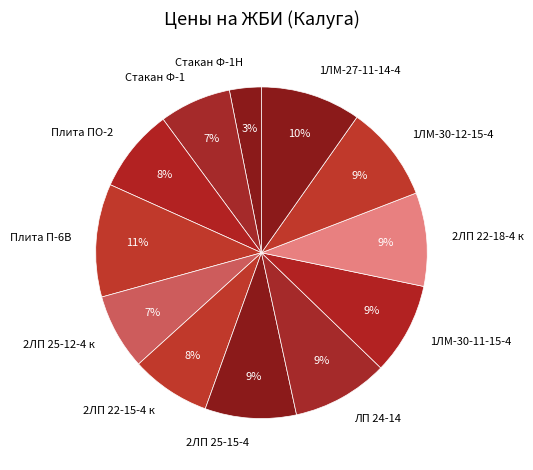

What is the ratio of the value at Плита П-6В to the value at 2ЛП 22-18-4 к?

1.2